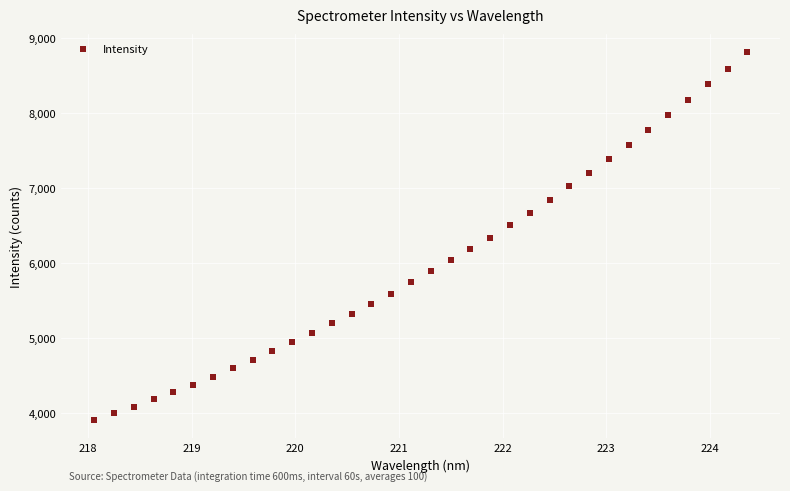

What is the range of X values (max minus min)?

6.3